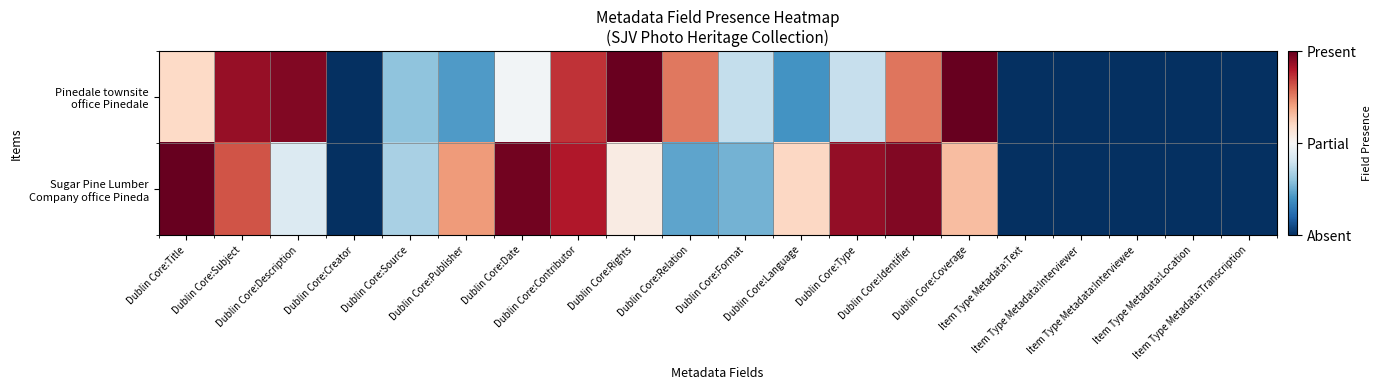

What is the spread (max minus min) of values at Dublin Core:Format?

0.1